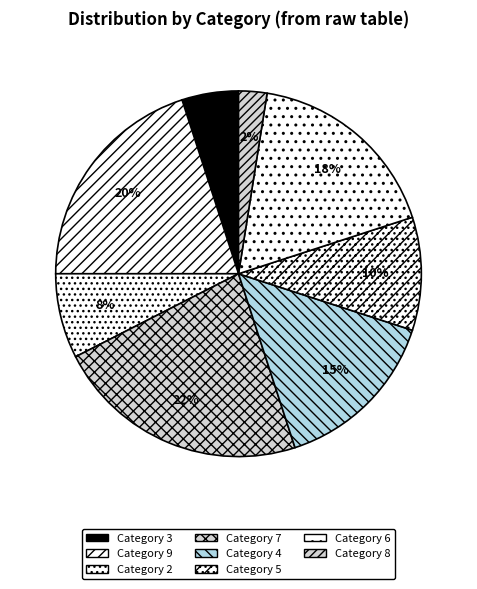

Count the number of slices in the pie.

8